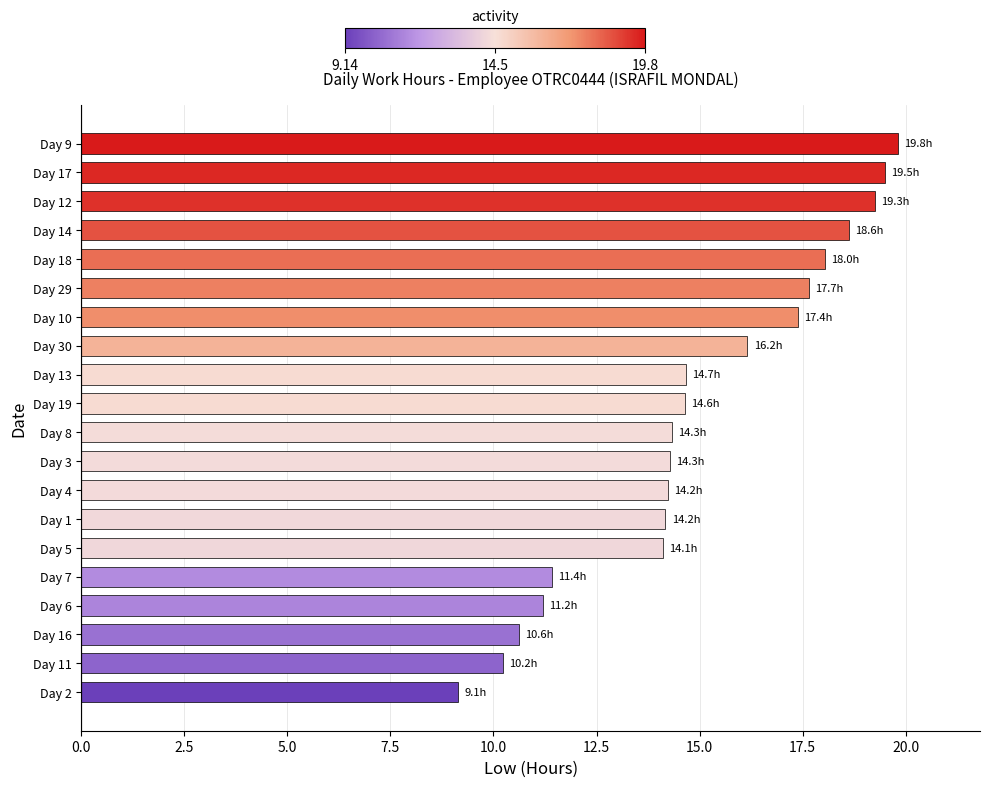

Approximately how many times larger is the value at Day 6 compared to Day 18?

0.6